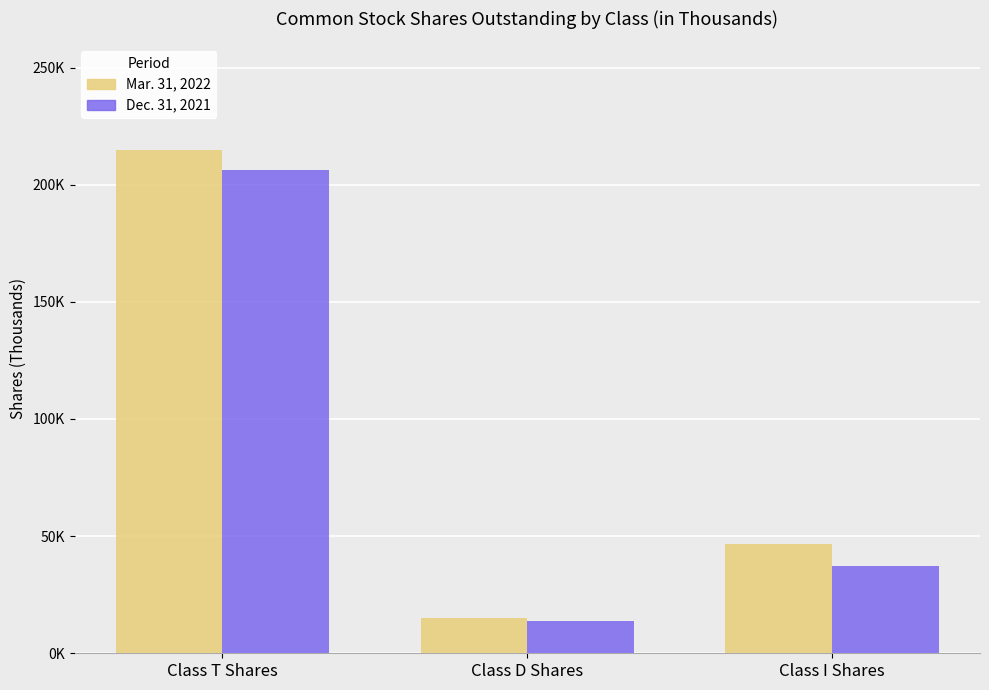

Are the bars grouped side by side (vs. stacked)?

Yes